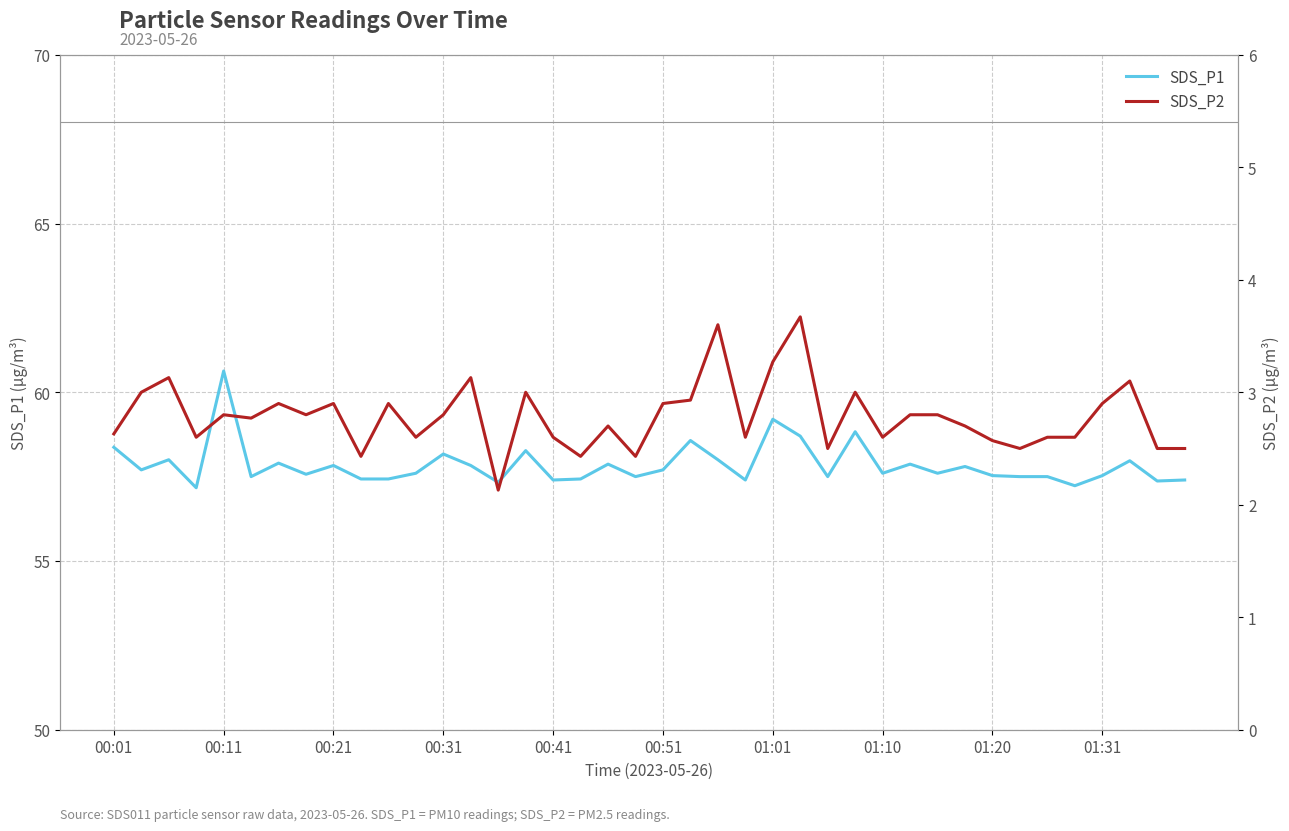

Read the SDS_P1 value at 00:41.

57.4